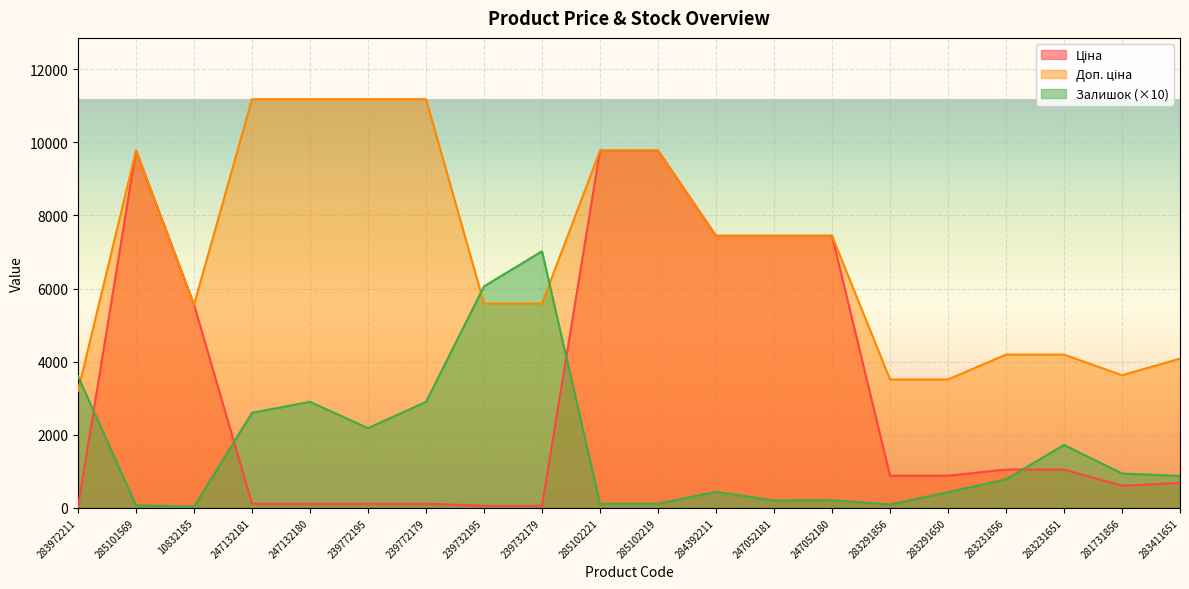

What is the label of the 16th point from the left?

283291650